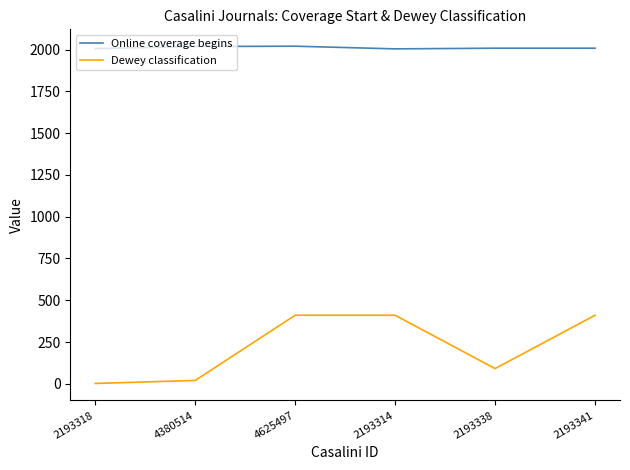

Where is Dewey classification nearest to the value 206?

2193338